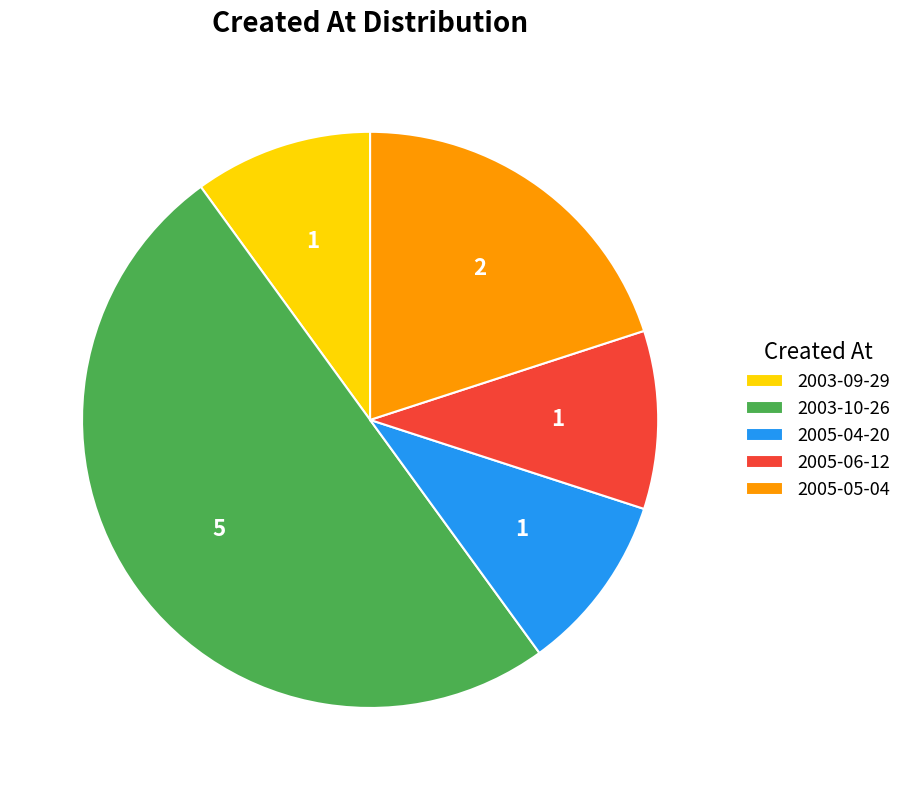

Is 2003-09-29 the majority of the pie?

No